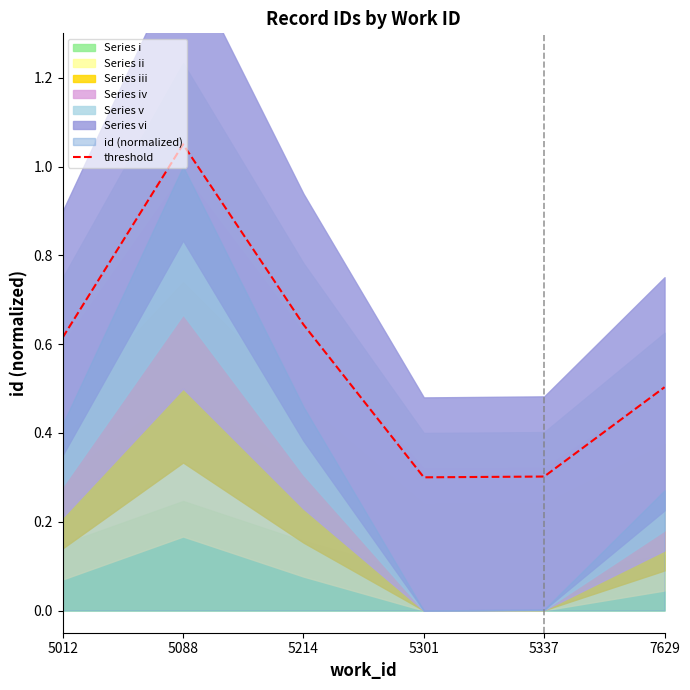

How many lines are shown in the chart?

1